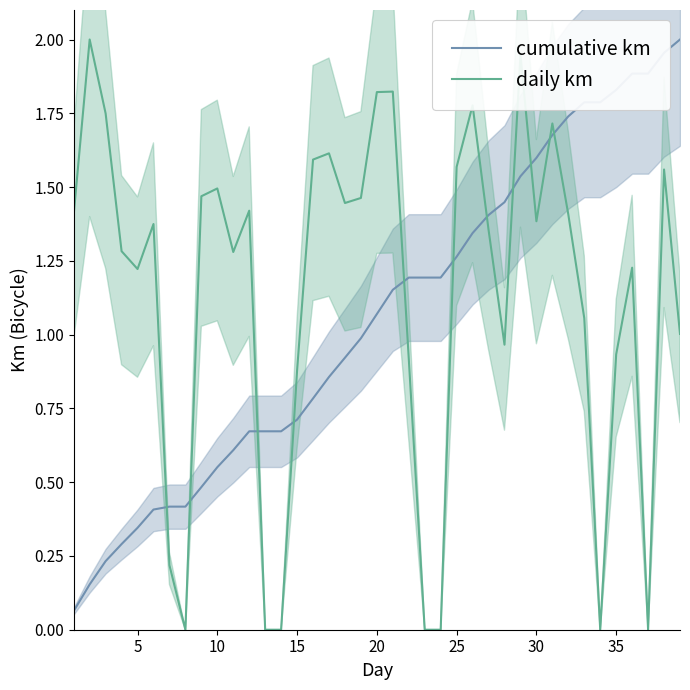

True or false: cumulative km and daily km cross at least once.

True